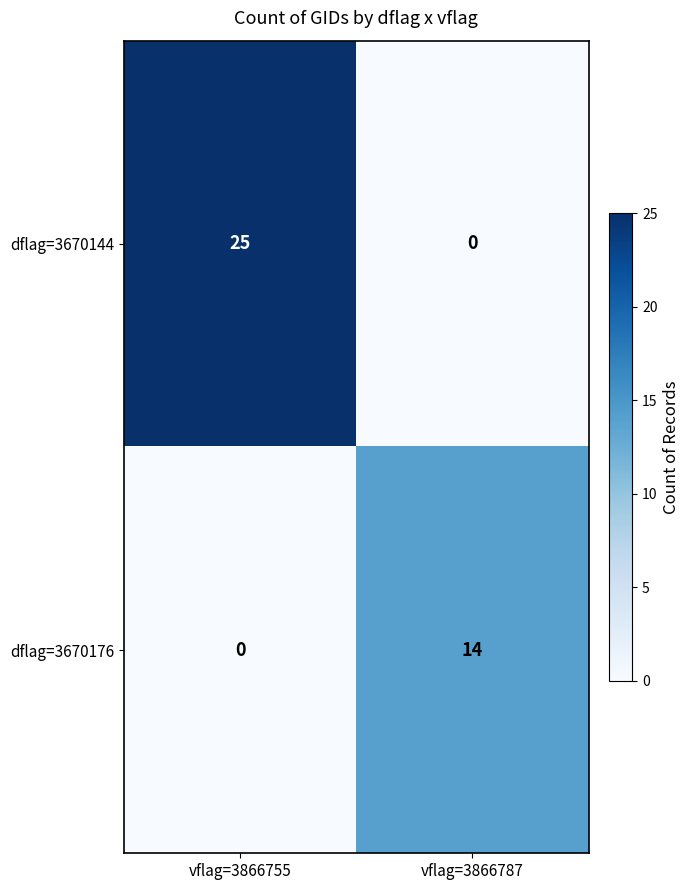

Between vflag=3866755 and vflag=3866787, which series saw the biggest shift?

dflag=3670144